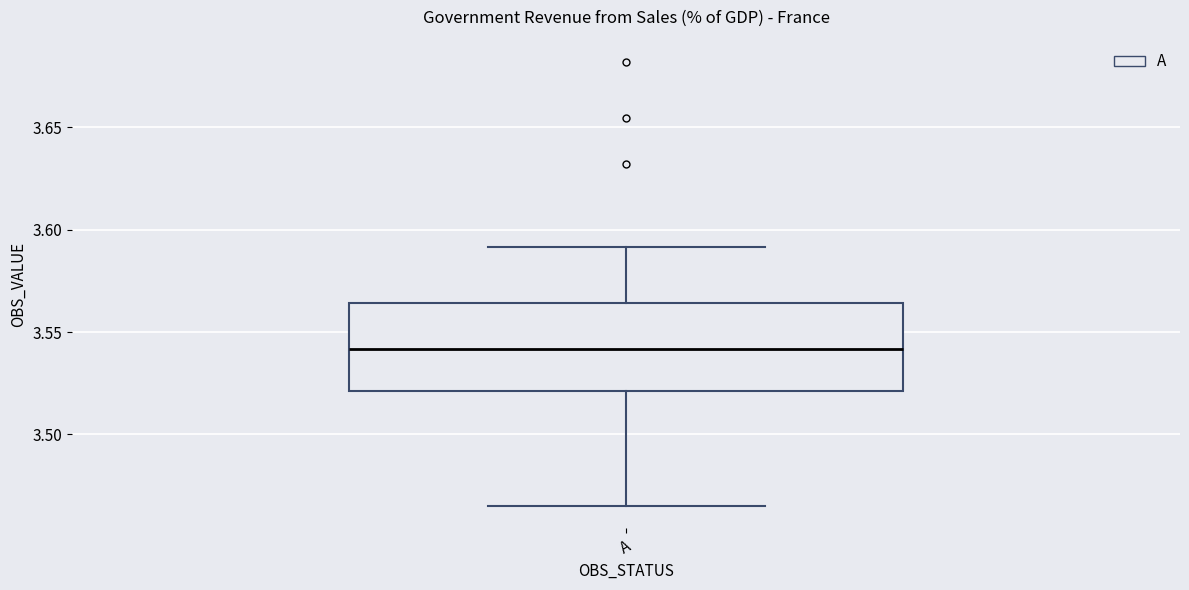

Transcribe this box plot: give where the median line is, the range the box spans, and where the two whiskers end, as read against the y-axis. The values are not printed on the chart, so give them approximately, as read against the axis.

median 3.540, box 3.520 to 3.565, whiskers 3.465 to 3.590